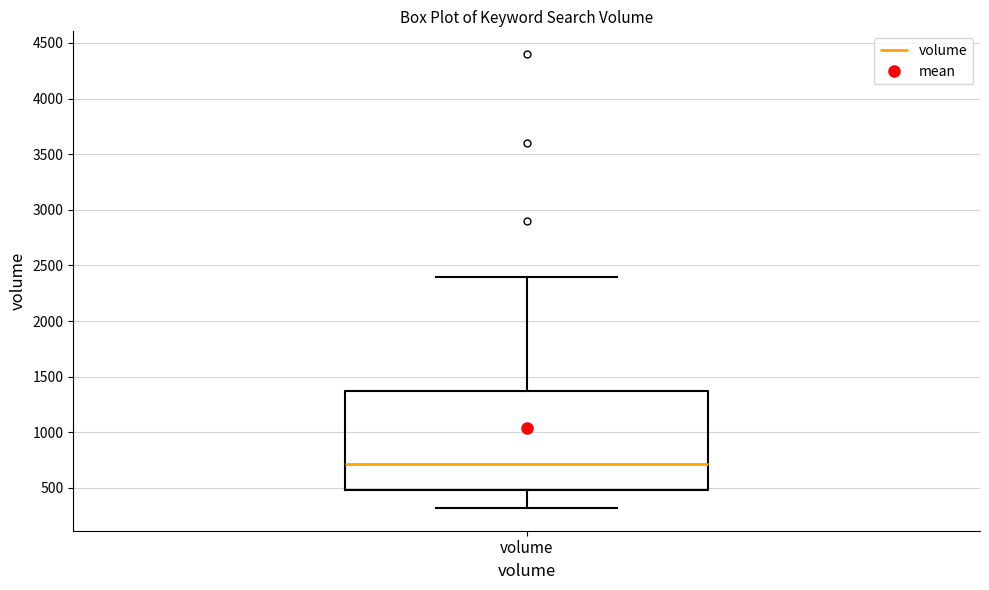

Where does the median line of the box for volume sit on the y-axis? The values are not printed on the chart, so give them approximately, as read against the axis.

700